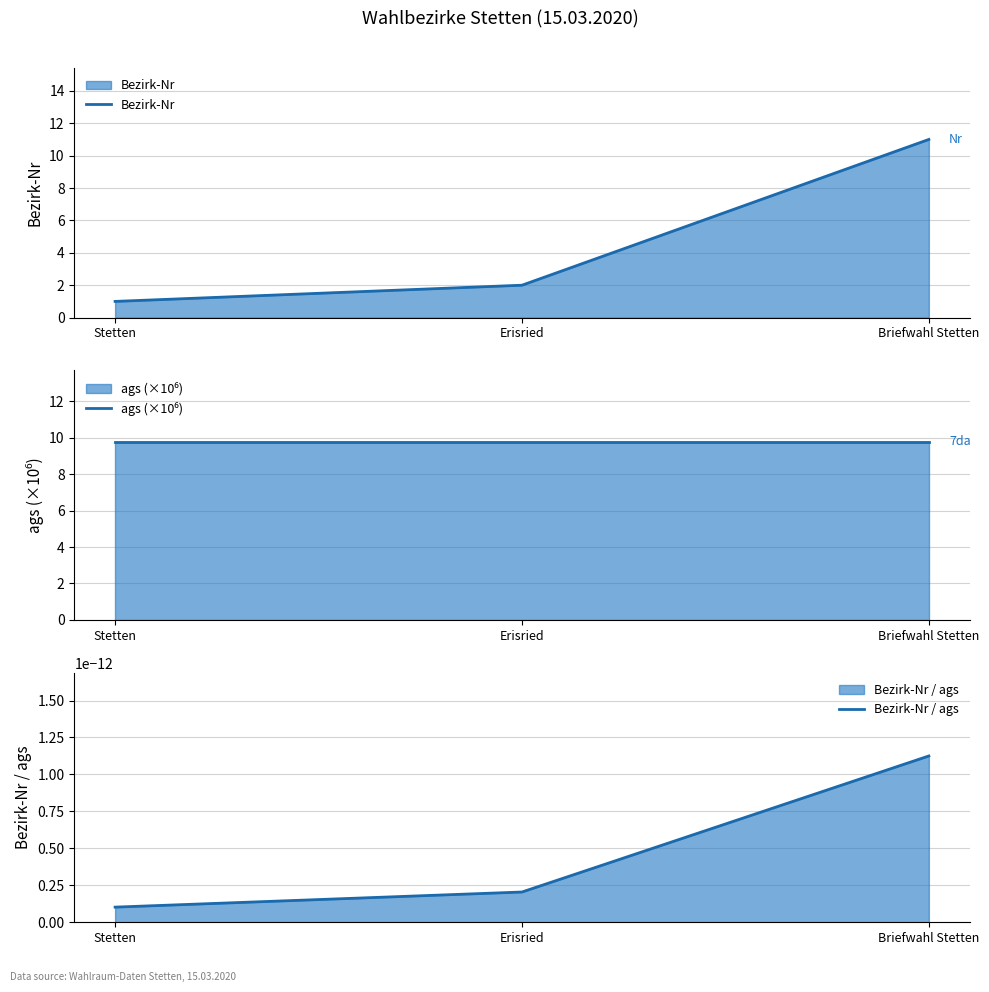

At which label does Bezirk-Nr first exceed 2?

Briefwahl Stetten